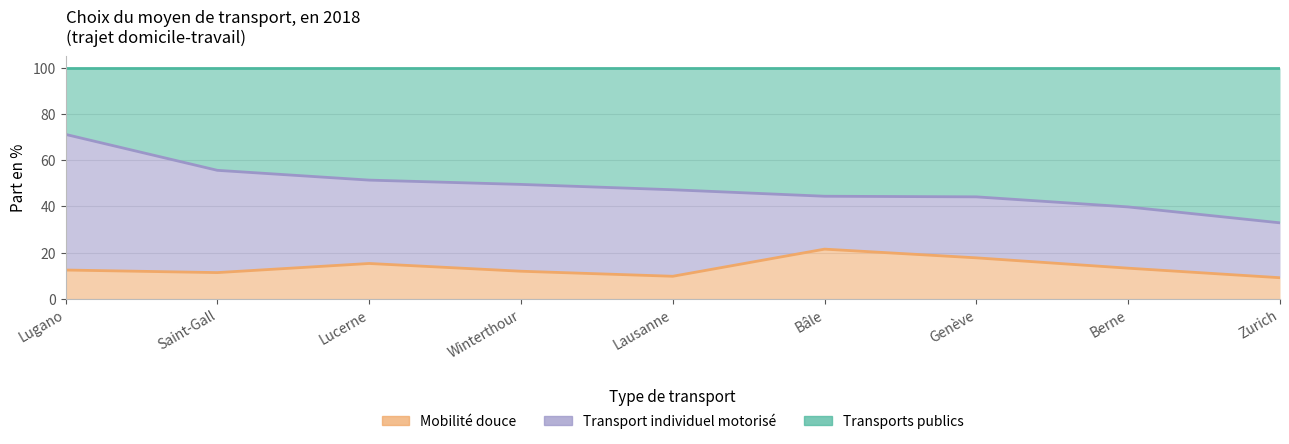

True or false: Transports publics and Mobilité douce intersect in this chart.

False